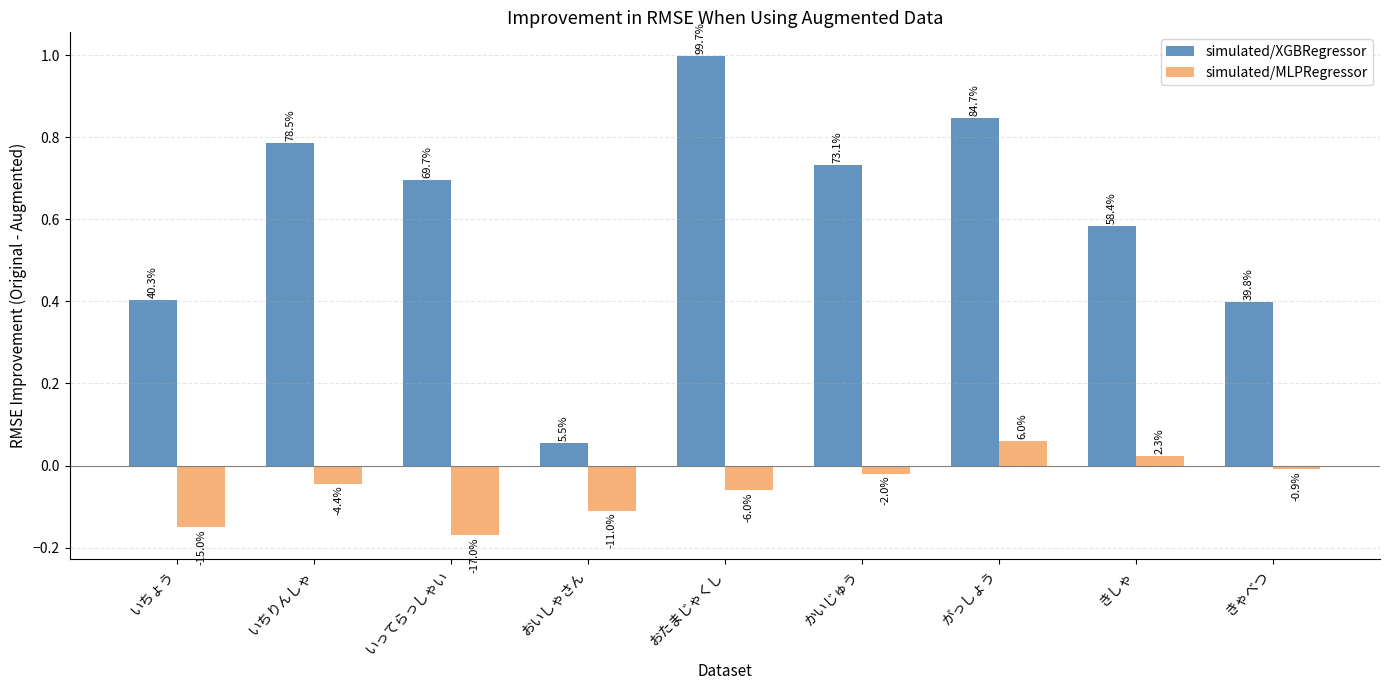

How many bars are there in each group?

2